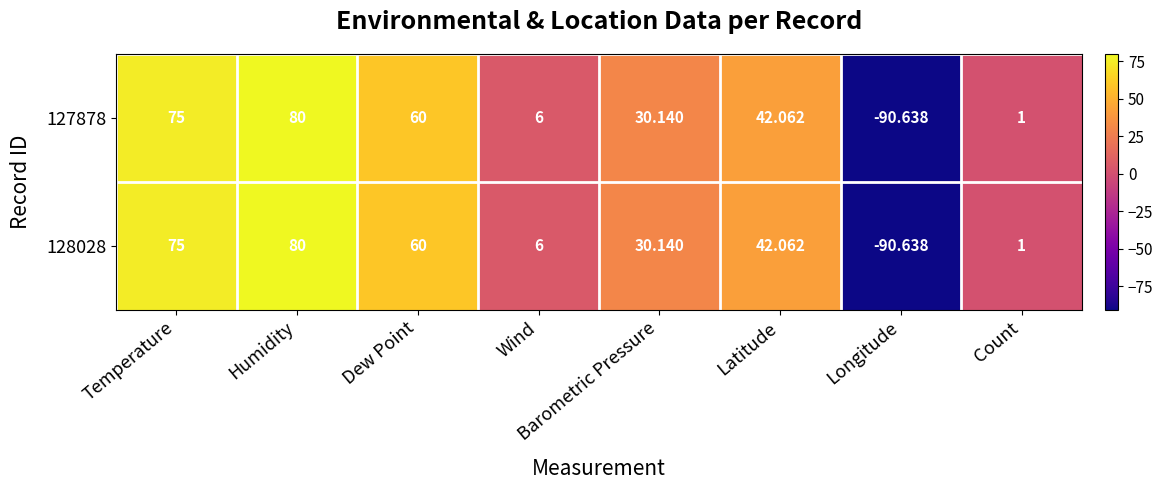

Rank the categories by 127878 value from lowest to highest.

Longitude, Count, Wind, Barometric Pressure, Latitude, Dew Point, Temperature, Humidity